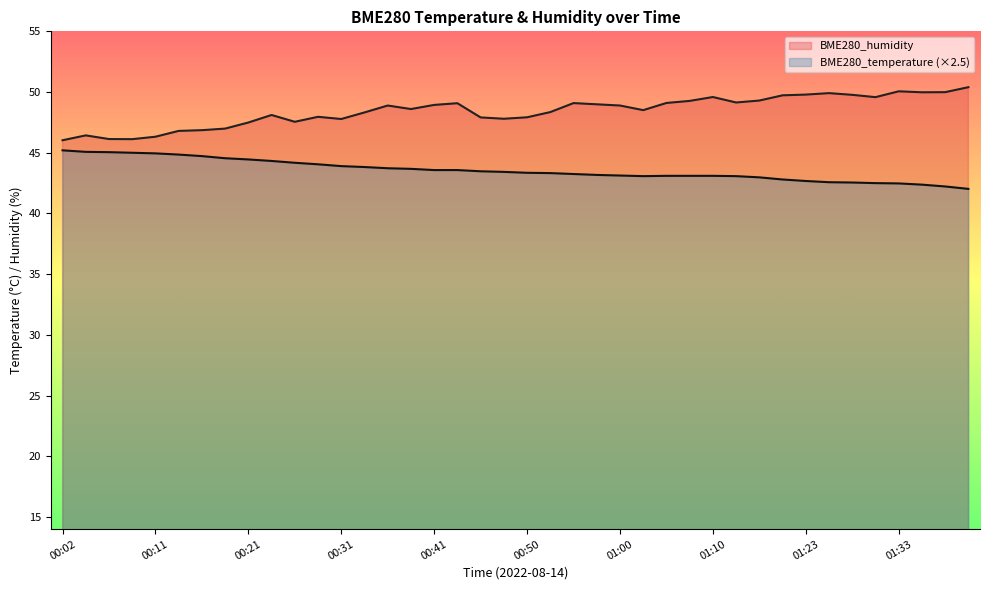

The value of BME280_humidity at 00:19 is 47.0. True or false?

True